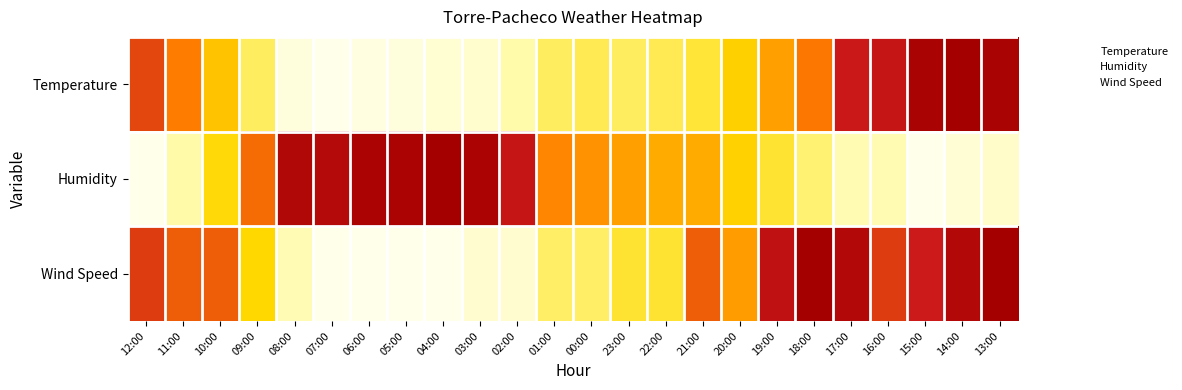

Rank the series by their average value, from lowest to highest.

Temperature, Wind Speed, Humidity